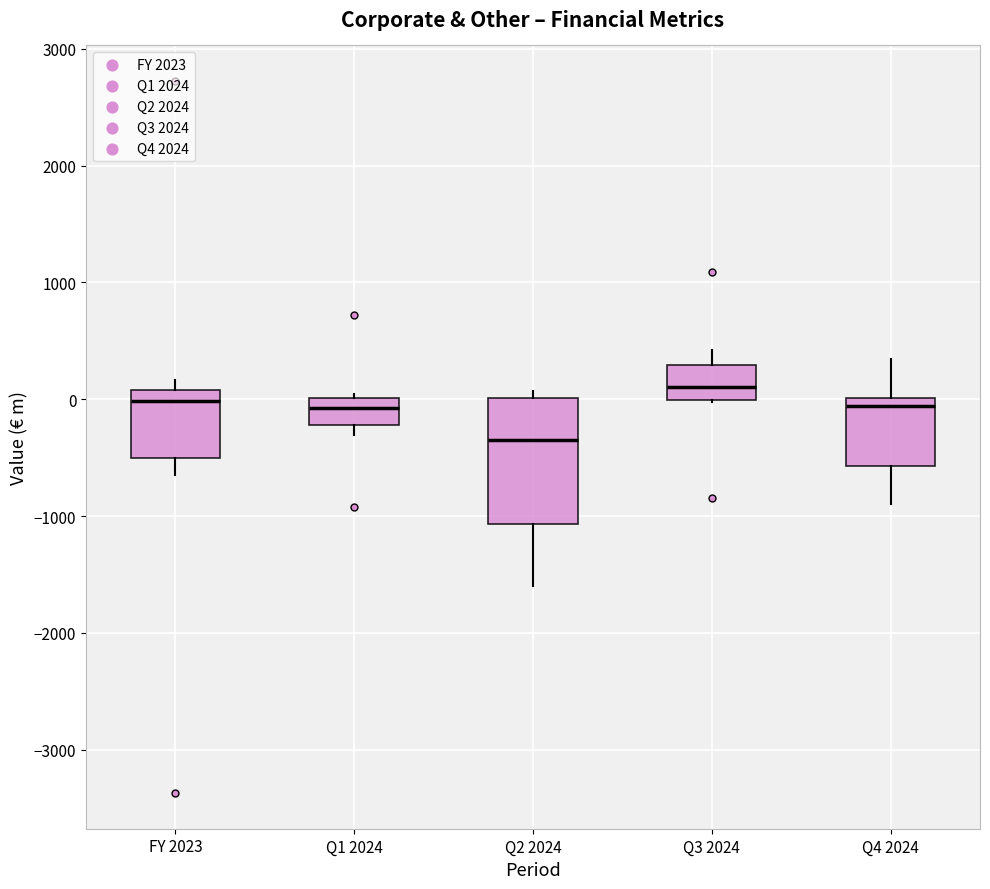

Which box is the tallest, from its lower edge to its upper edge?

Q2 2024